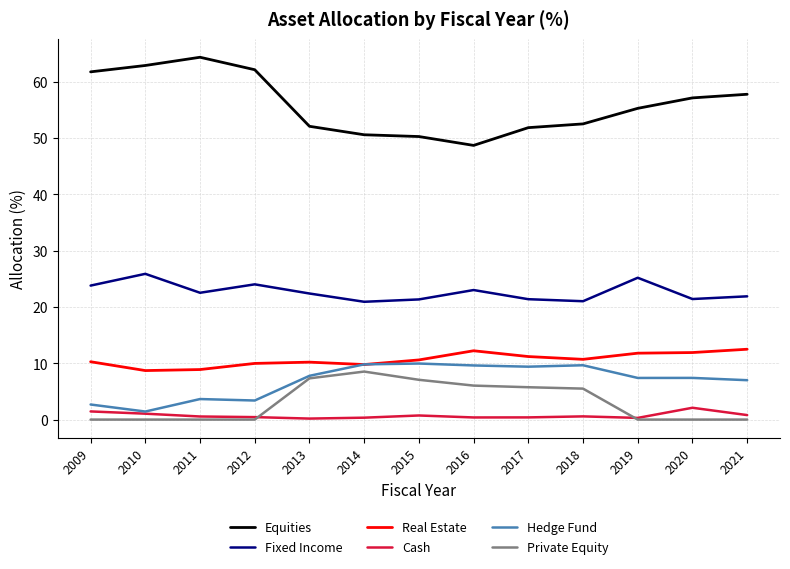

Count the number of data series in this chart.

6